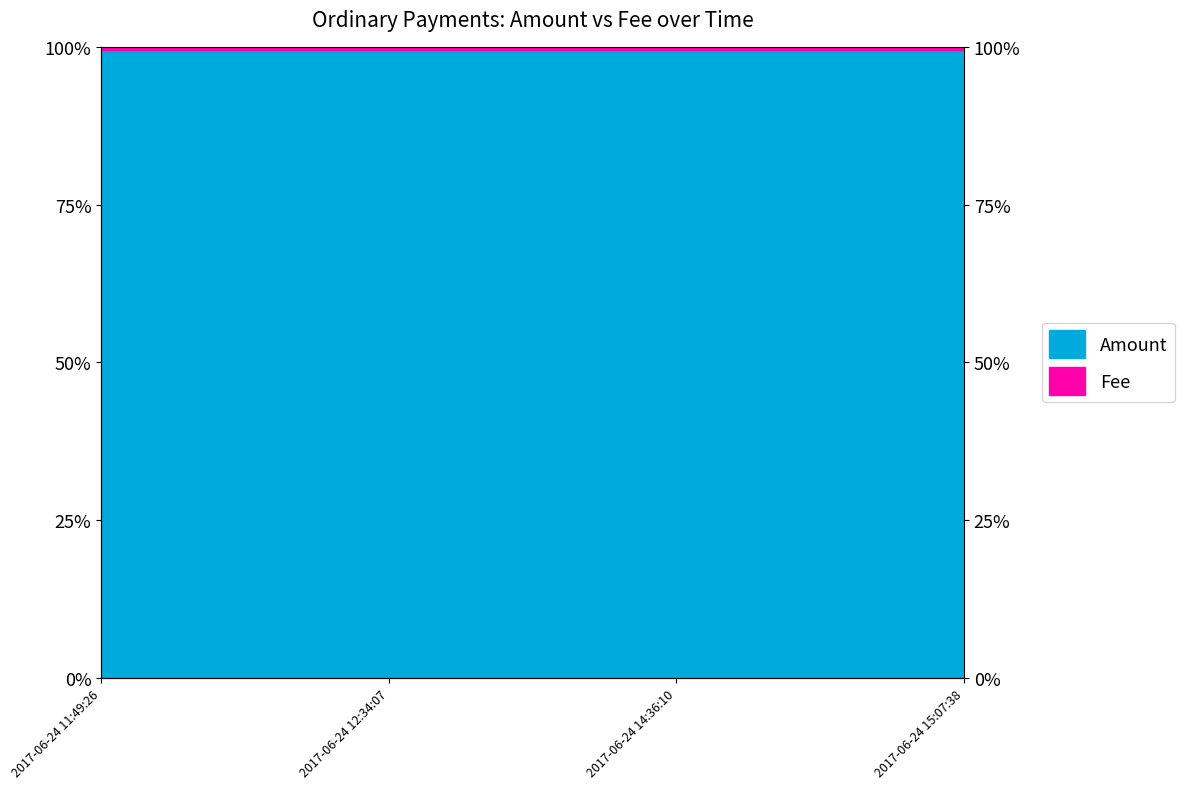

Which has a higher value, 2017-06-24 11:49:26 or 2017-06-24 12:34:07?

2017-06-24 11:49:26